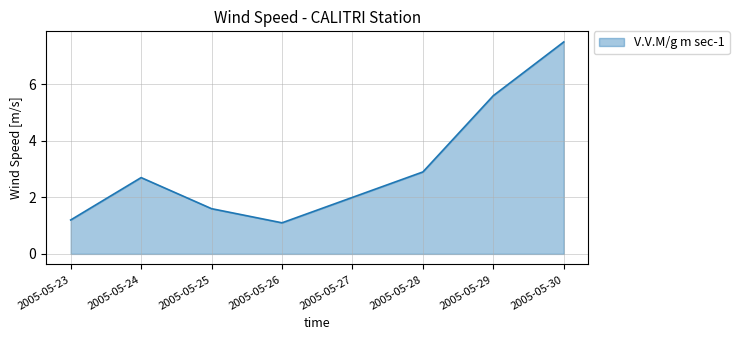

Is it true that the value at 2005-05-23 is 1.2?

True